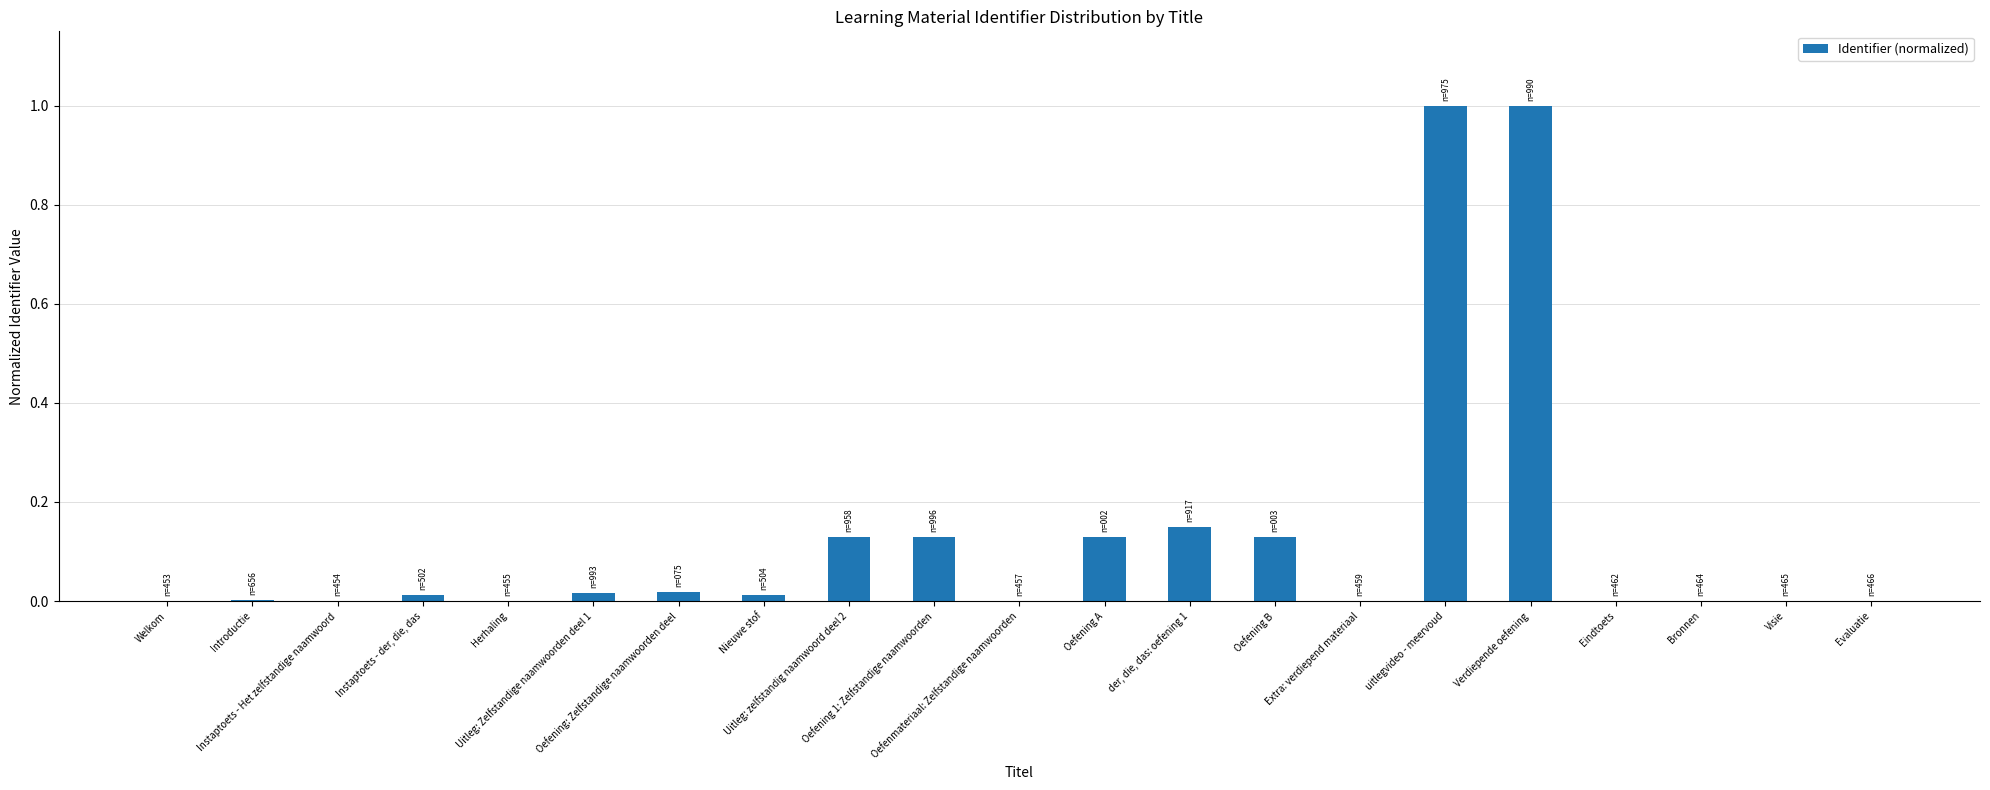

The chart shows a value of 0.0 at Herhaling. True or false?

True